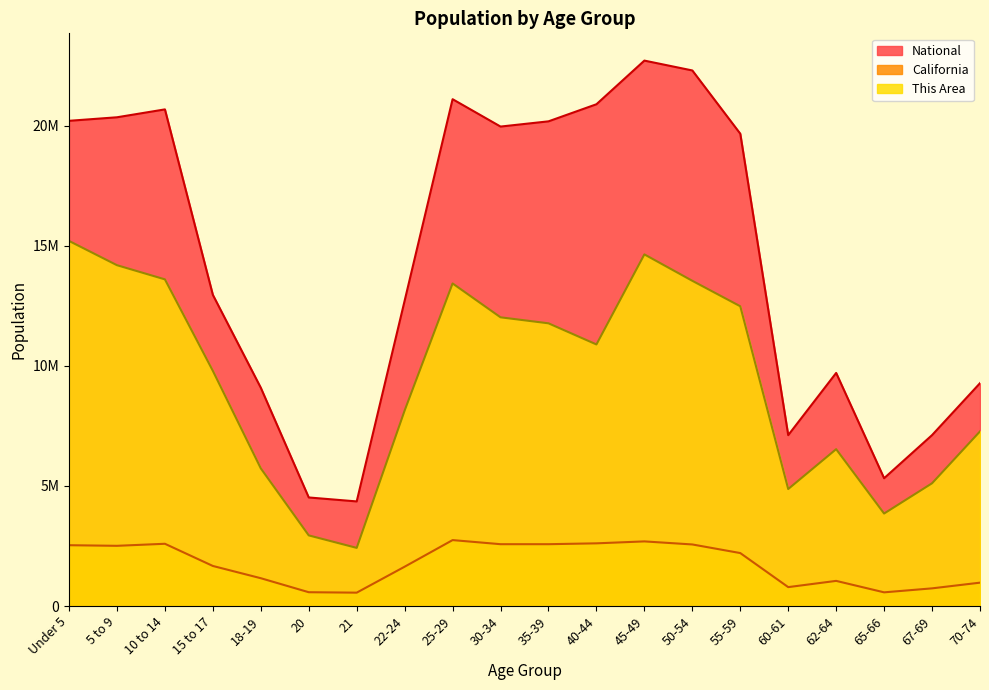

How many interior local valleys does the This Area series have?

4